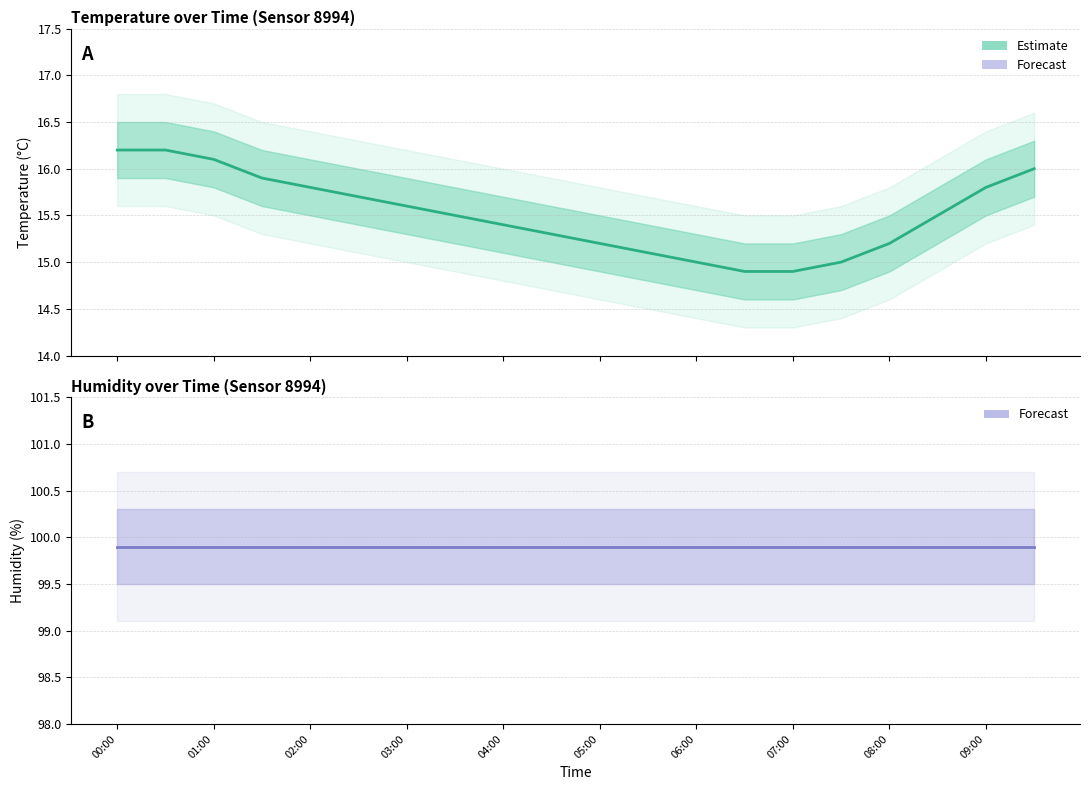

Which category has the lowest value across all series?

06:30